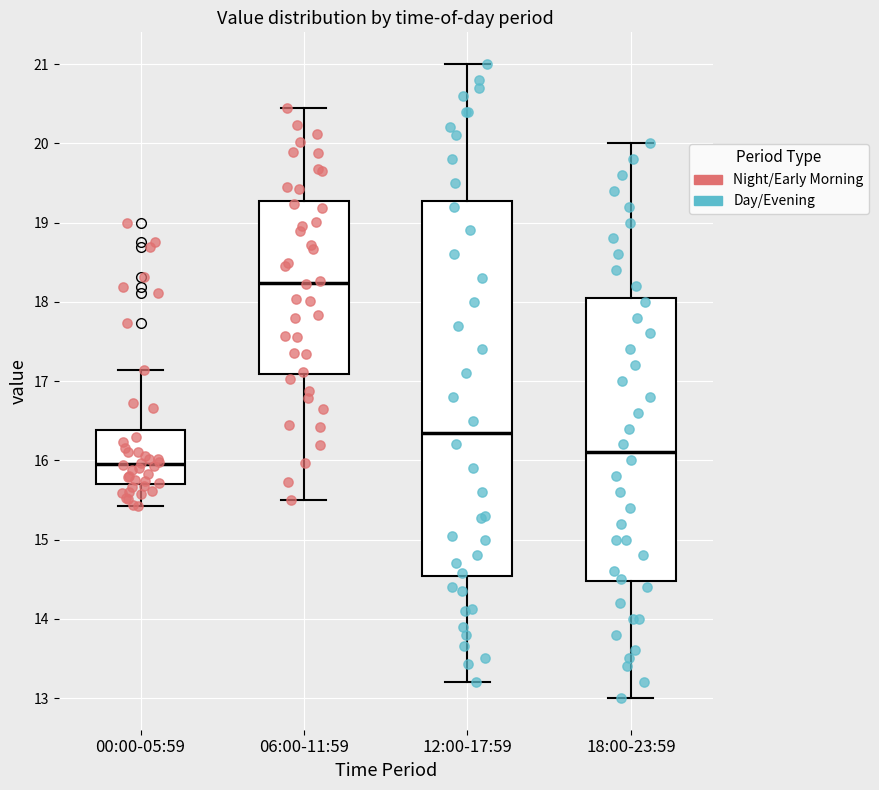

Reading left to right, transcribe this box plot: for each box, give where its median line is, the range the box spans, and where its two whiskers end, as read against the y-axis. The values are not printed on the chart, so give them approximately, as read against the axis.

00:00-05:59: median 16.0, box 15.7 to 16.4, whiskers 15.4 to 17.1
06:00-11:59: median 18.2, box 17.1 to 19.3, whiskers 15.5 to 20.5
12:00-17:59: median 16.4, box 14.5 to 19.3, whiskers 13.2 to 21.0
18:00-23:59: median 16.1, box 14.5 to 18.1, whiskers 13.0 to 20.0